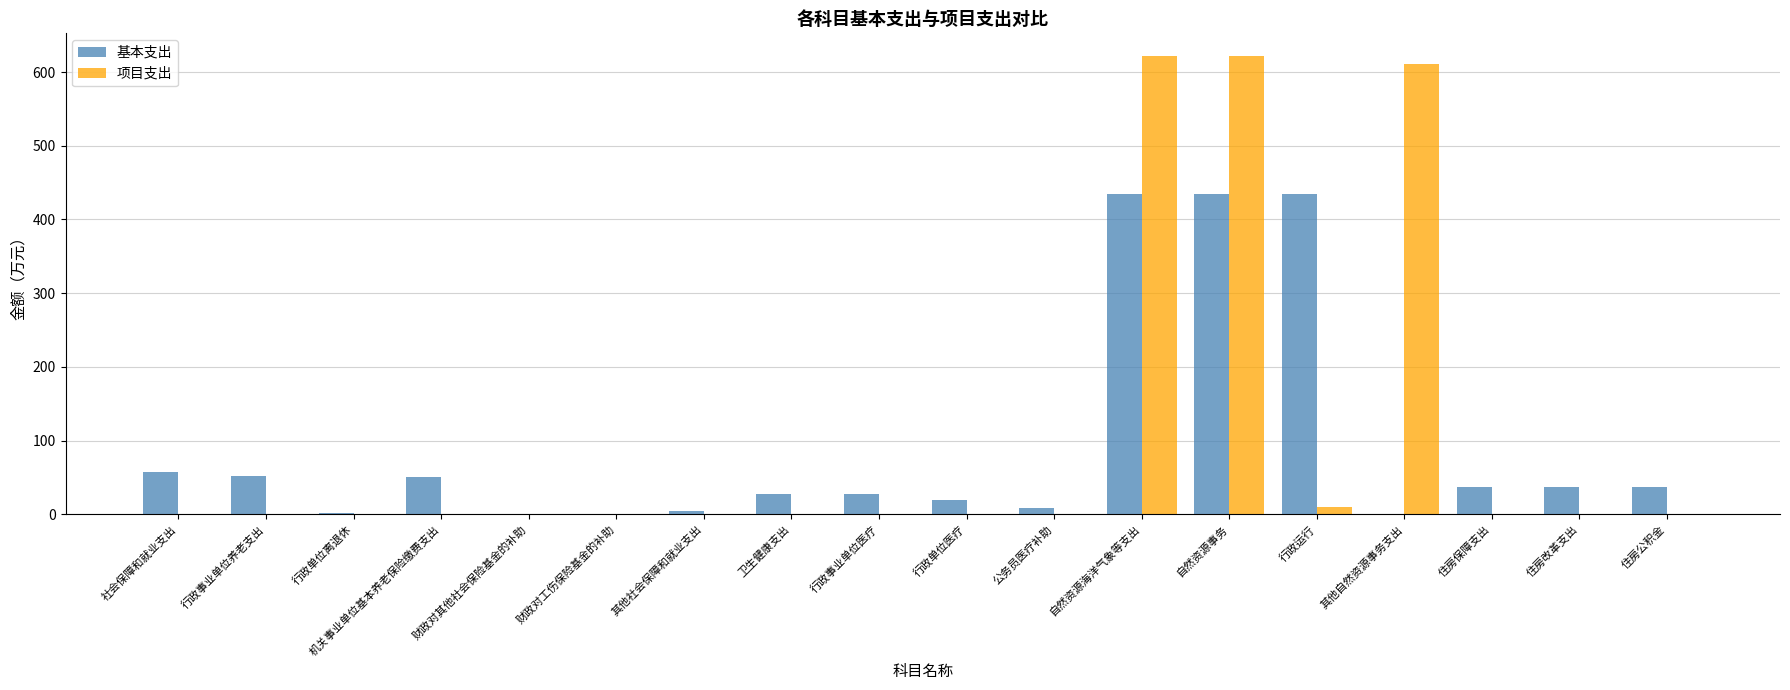

What is the highest value of the 项目支出 series?

621.5